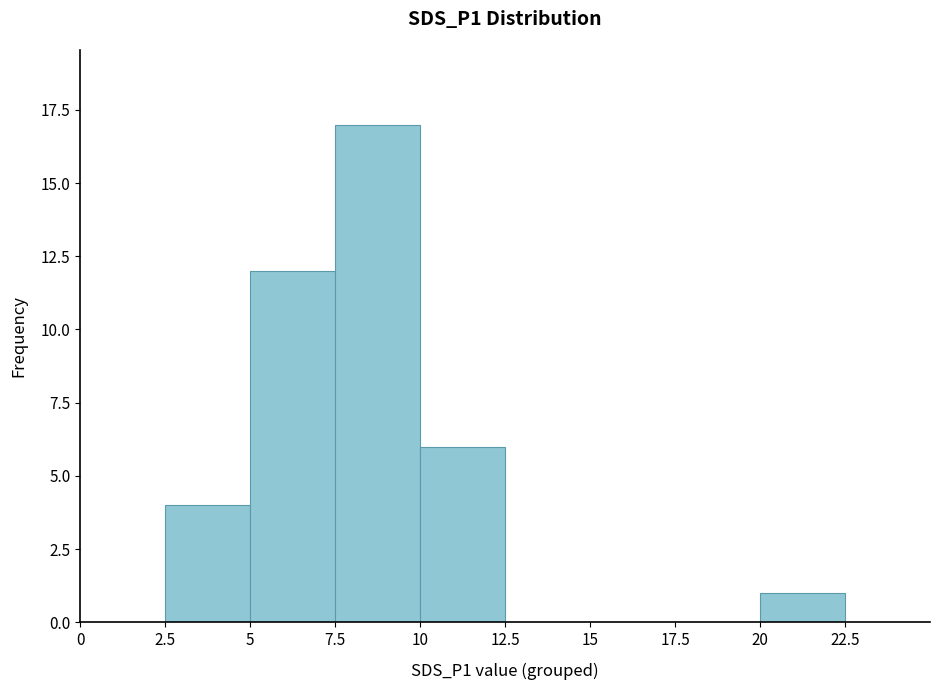

The value at 20 is 2. True or false?

False